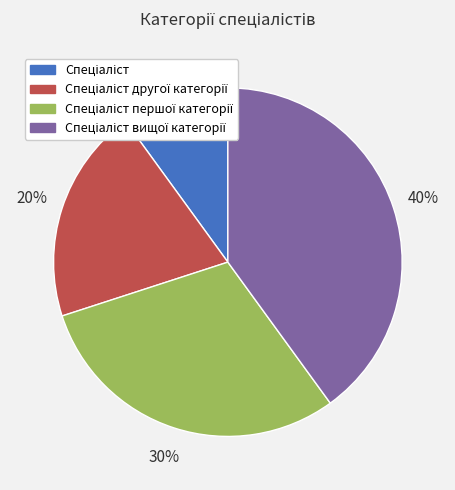

How many slices are in this pie chart?

4